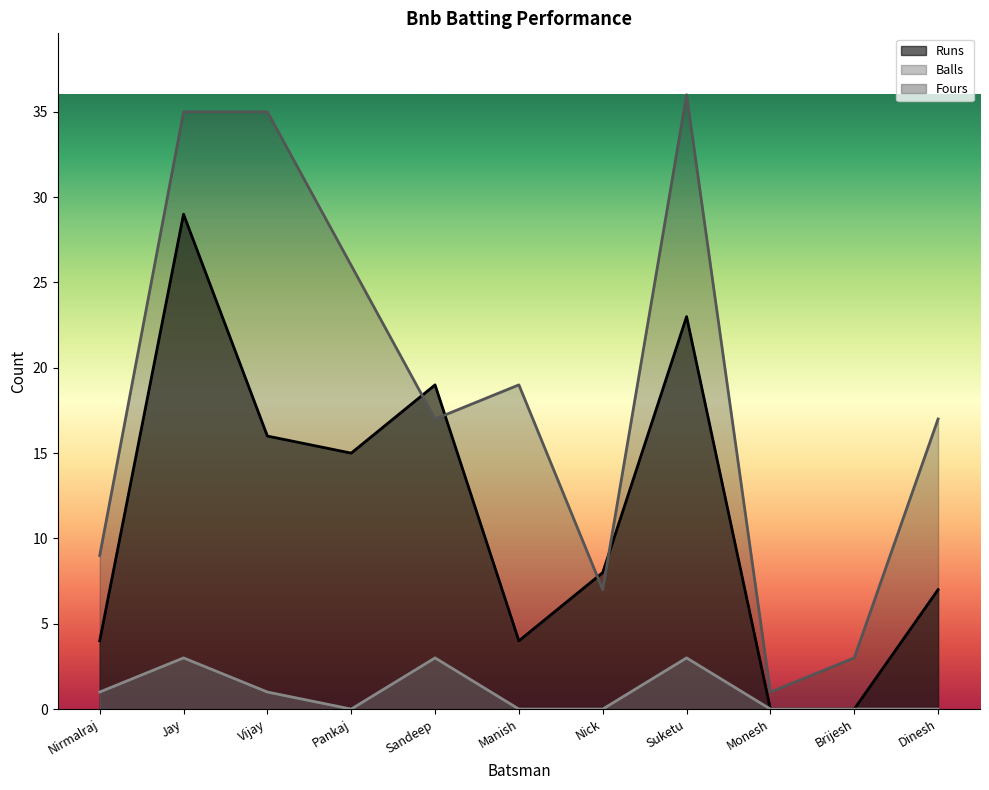

In Runs, how many points are lower than both neighbors (excluding endpoints)?

2